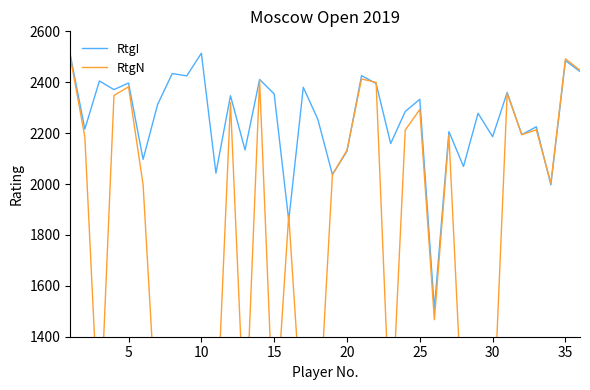

What is the highest value of the RtgI series?

2514